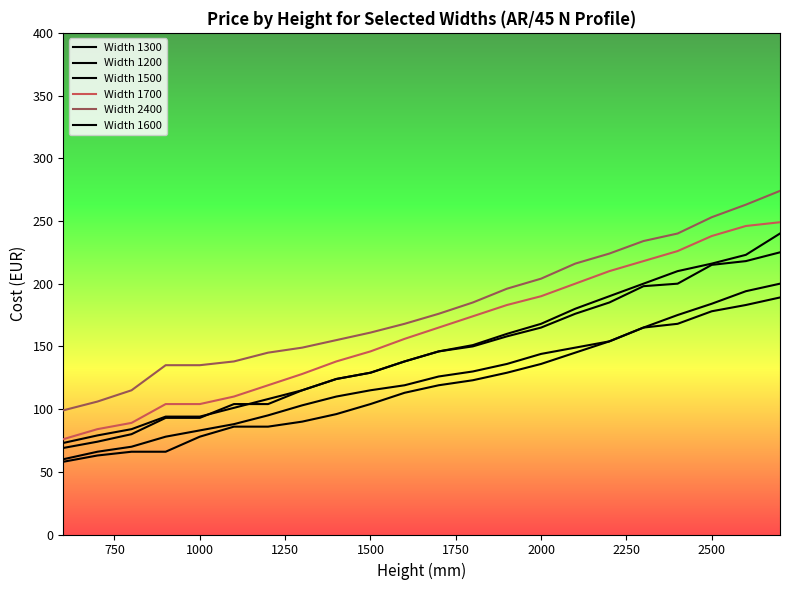

How many lines are shown in the chart?

6